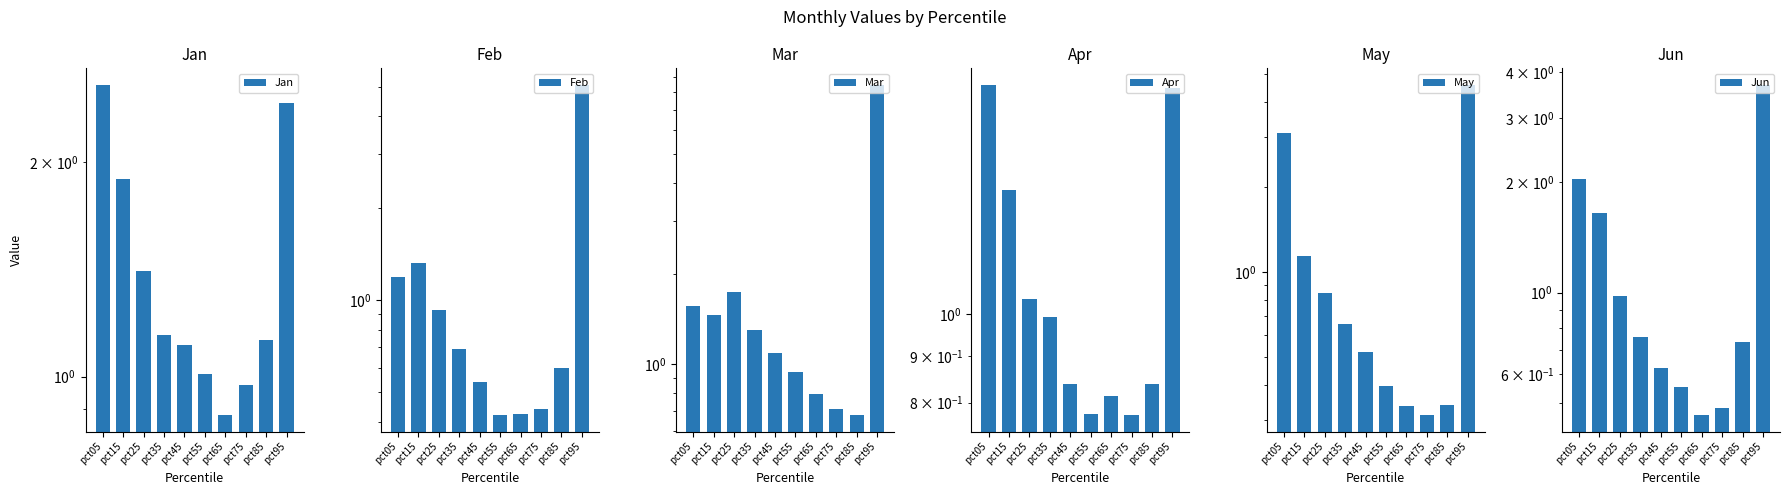

Reading right to left, what are all the values shown in this chart?

Jan: pct95=2.4	pct85=1.1	pct75=1.0	pct65=0.9	pct55=1.0	pct45=1.1	pct35=1.1	pct25=1.4	pct15=1.9	pct05=2.6
Feb: pct95=5.1	pct85=0.6	pct75=0.4	pct65=0.4	pct55=0.4	pct45=0.5	pct35=0.7	pct25=0.9	pct15=1.3	pct05=1.2
Mar: pct95=8.5	pct85=0.7	pct75=0.7	pct65=0.8	pct55=0.9	pct45=1.1	pct35=1.3	pct25=1.7	pct15=1.5	pct05=1.6
Apr: pct95=1.8	pct85=0.8	pct75=0.8	pct65=0.8	pct55=0.8	pct45=0.8	pct35=1.0	pct25=1.0	pct15=1.4	pct05=1.8
May: pct95=4.6	pct85=0.3	pct75=0.3	pct65=0.3	pct55=0.4	pct45=0.5	pct35=0.7	pct25=0.8	pct15=1.1	pct05=3.1
Jun: pct95=3.7	pct85=0.7	pct75=0.5	pct65=0.5	pct55=0.6	pct45=0.6	pct35=0.8	pct25=1.0	pct15=1.7	pct05=2.0